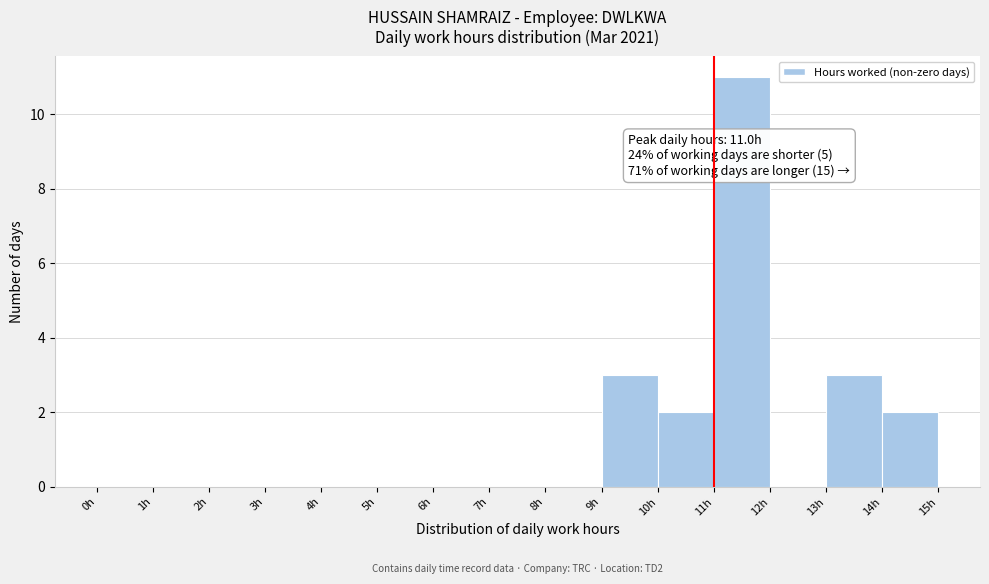

Over which range of the x-axis is the bar tallest?

11 to 12